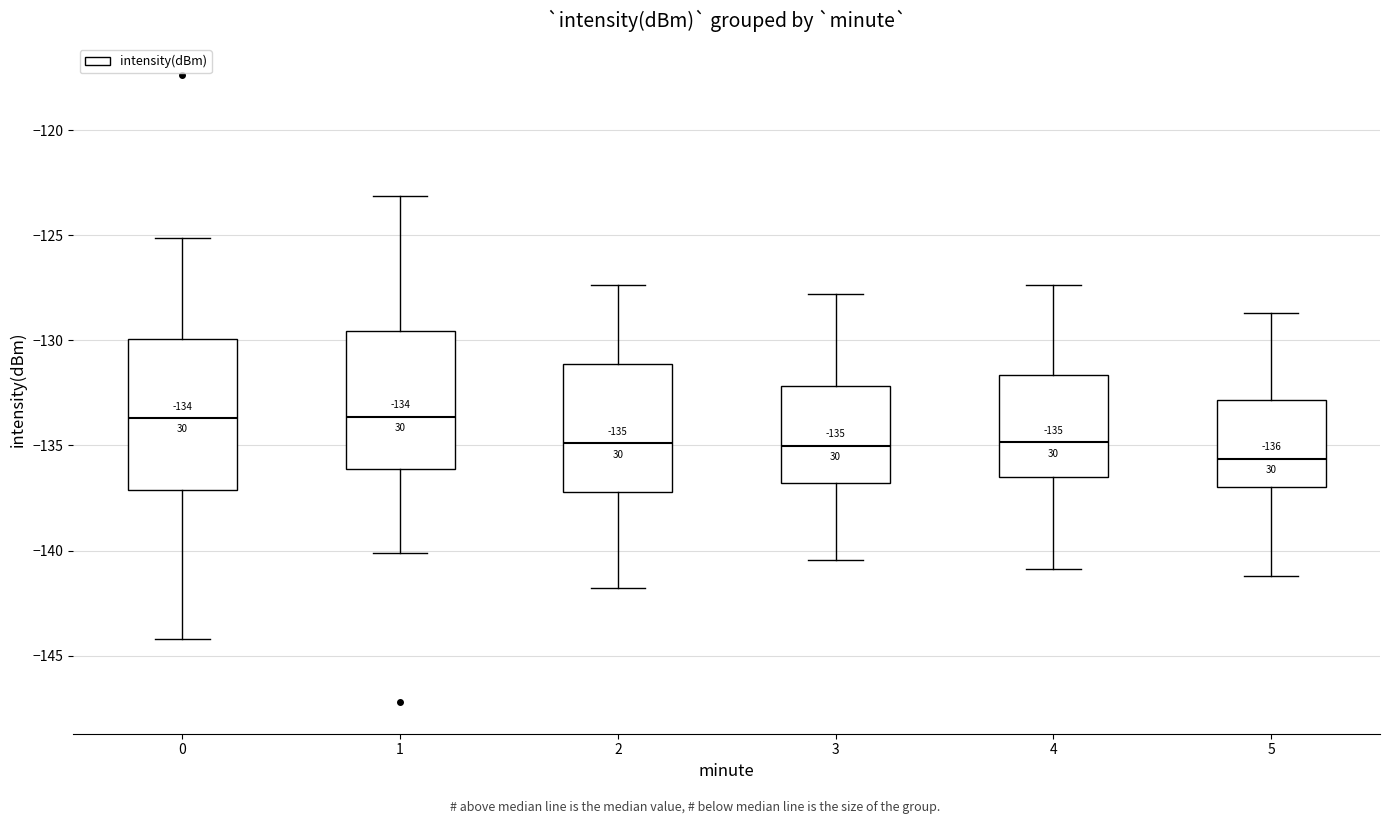

Which box is the tallest, from its lower edge to its upper edge?

0